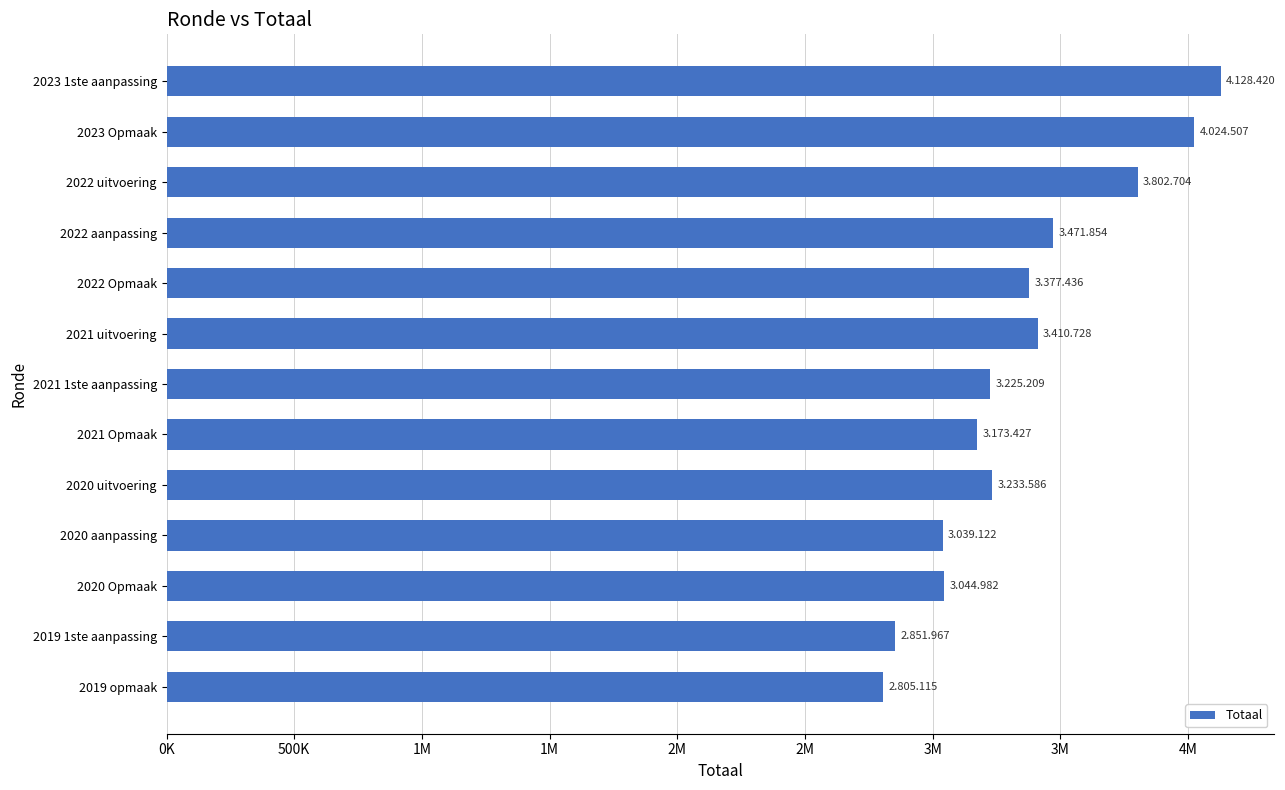

Does the chart contain any negative values?

No